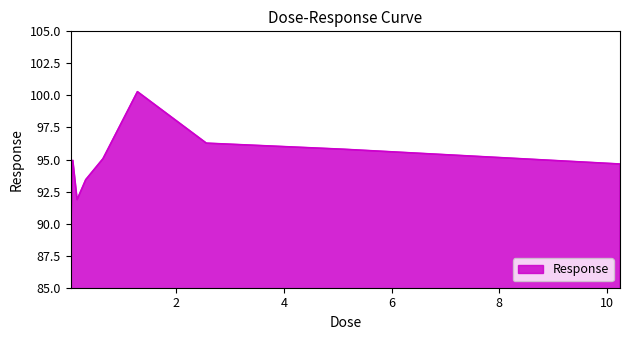

What is the greatest value displayed?

100.3